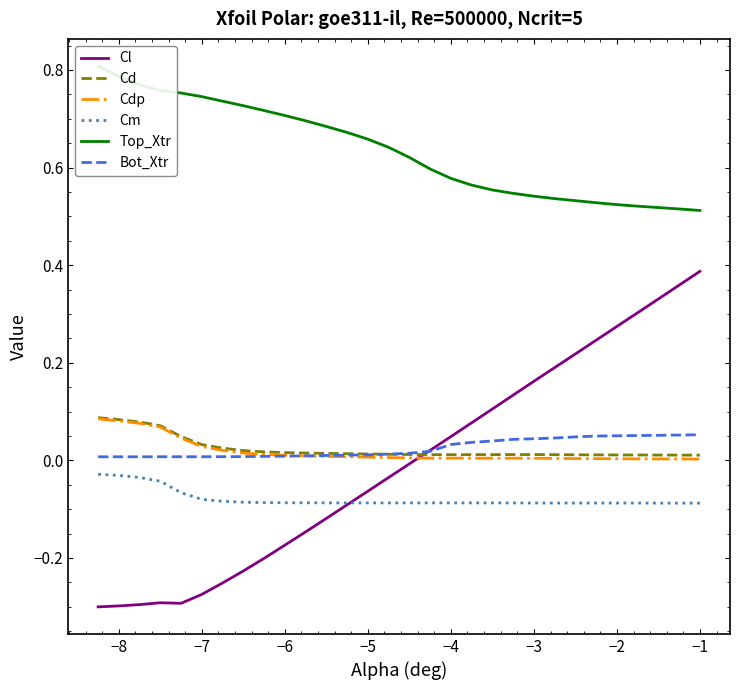

True or false: Bot_Xtr and Top_Xtr intersect in this chart.

False